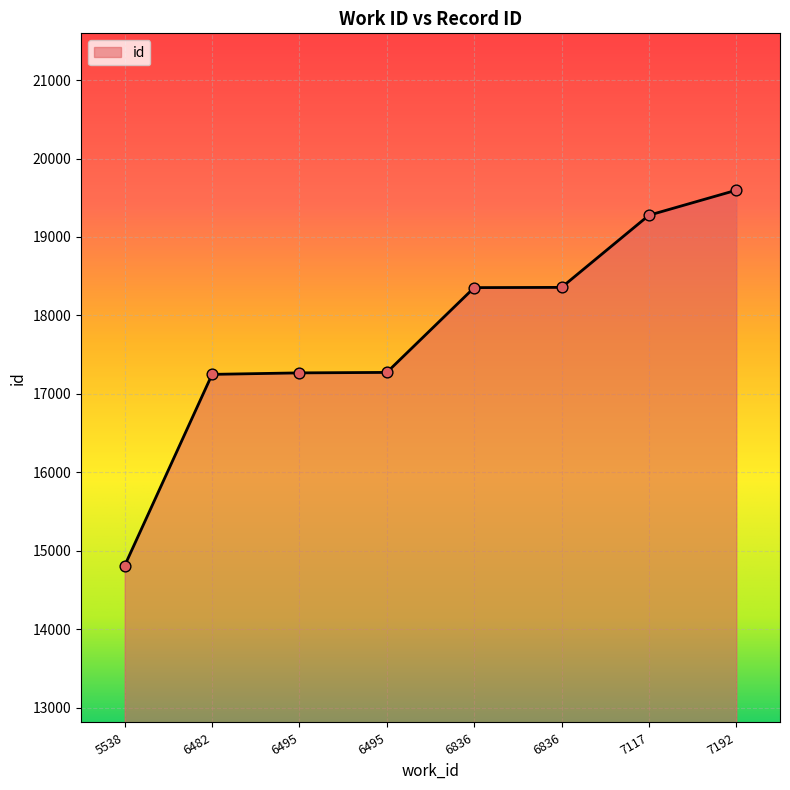

What is the change in value from 6482 to 6495?

+25